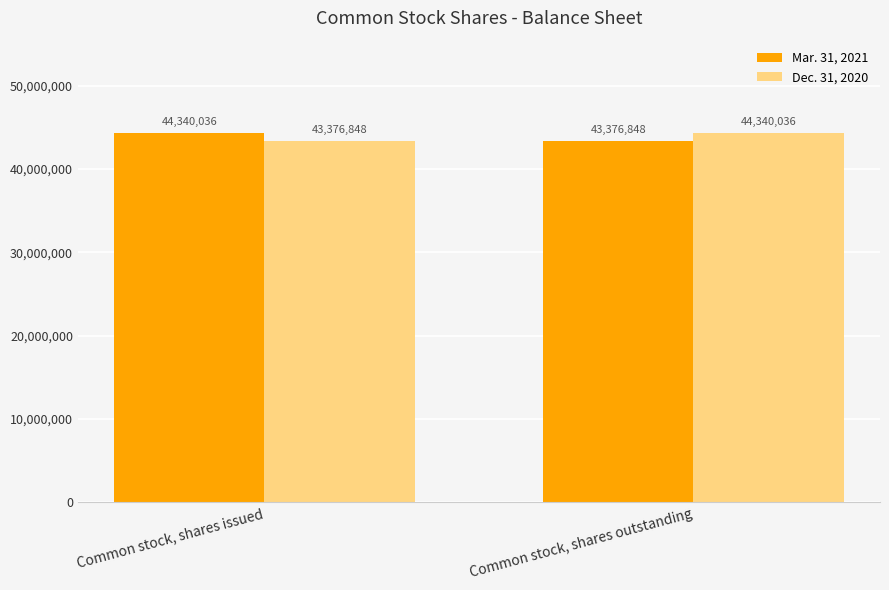

What is the difference between the highest and lowest values at Common stock, shares outstanding?

963188